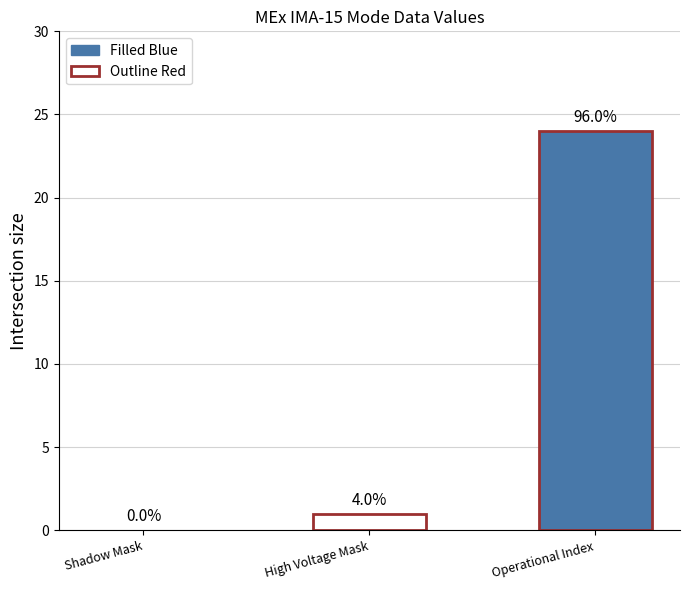

How many groups of bars are there?

1